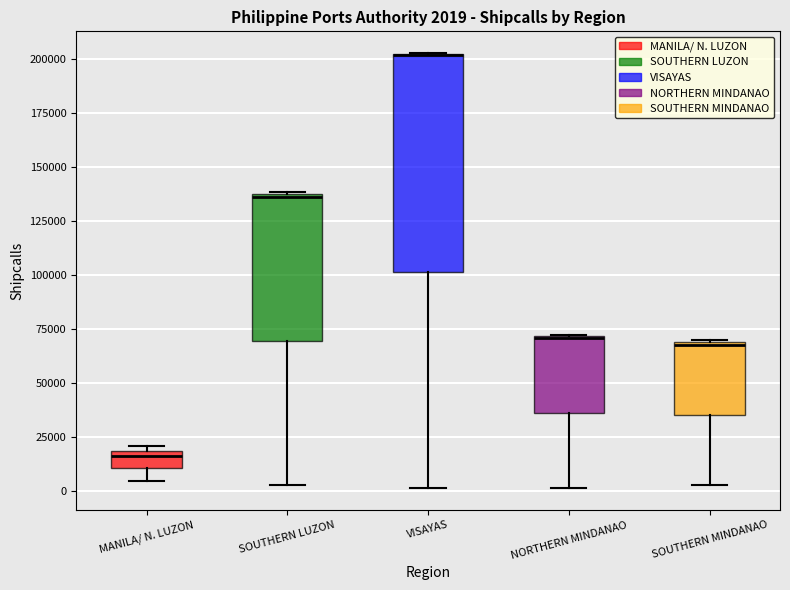

Comparing the boxes themselves (not the whiskers), which one is the tallest?

VISAYAS